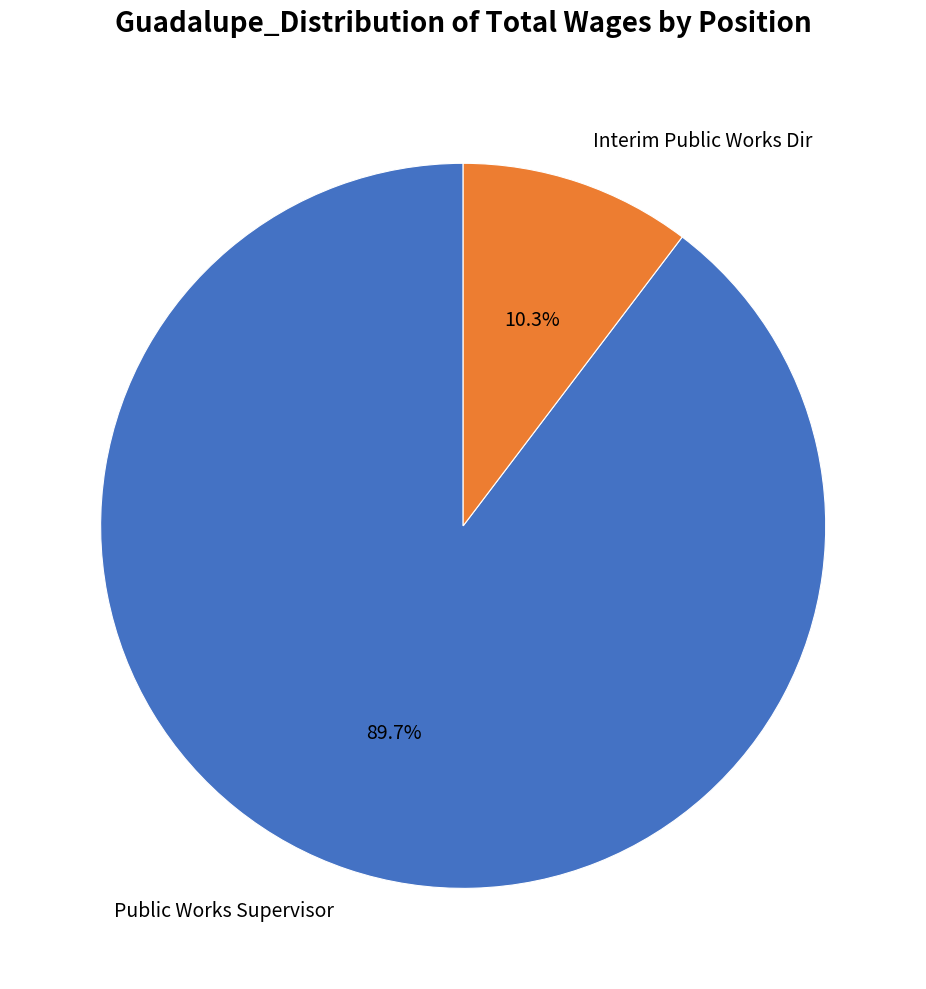

Is it true that Interim Public Works Dir is 10% of the pie?

True